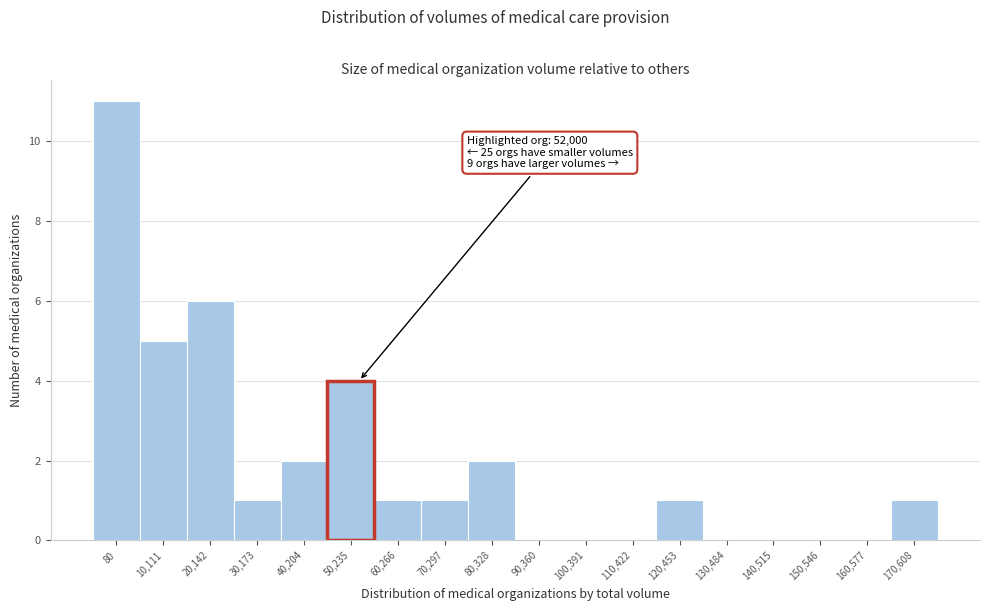

Reading left to right, what are all the values shown in this chart?

80=11	10,111=5	20,142=6	30,173=1	40,204=2	50,235=4	60,266=1	70,297=1	80,328=2	90,360=0	100,391=0	110,422=0	120,453=1	130,484=0	140,515=0	150,546=0	160,577=0	170,608=1